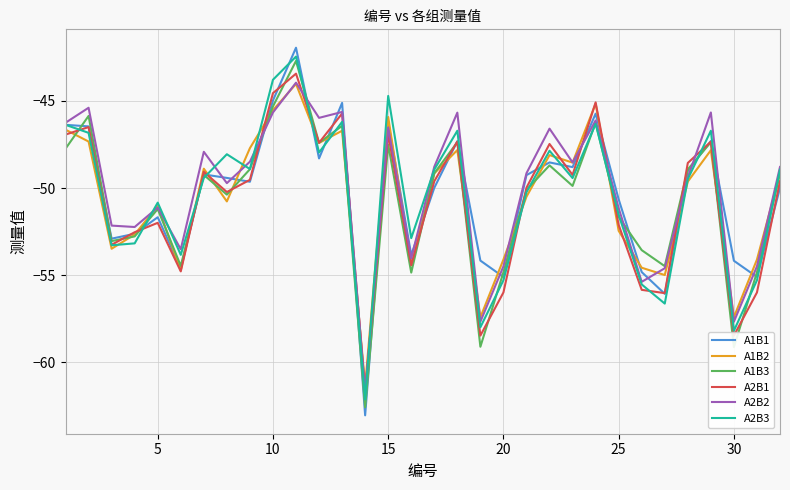

What is the maximum value shown in the chart?

-41.9